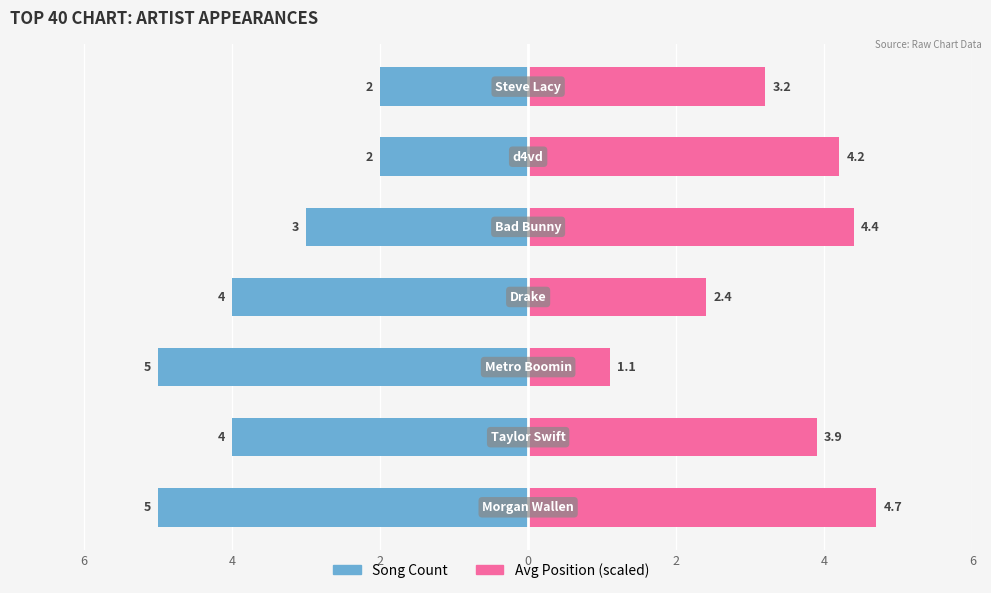

What are all the series names shown in the legend?

Song Count, Avg Position (scaled)